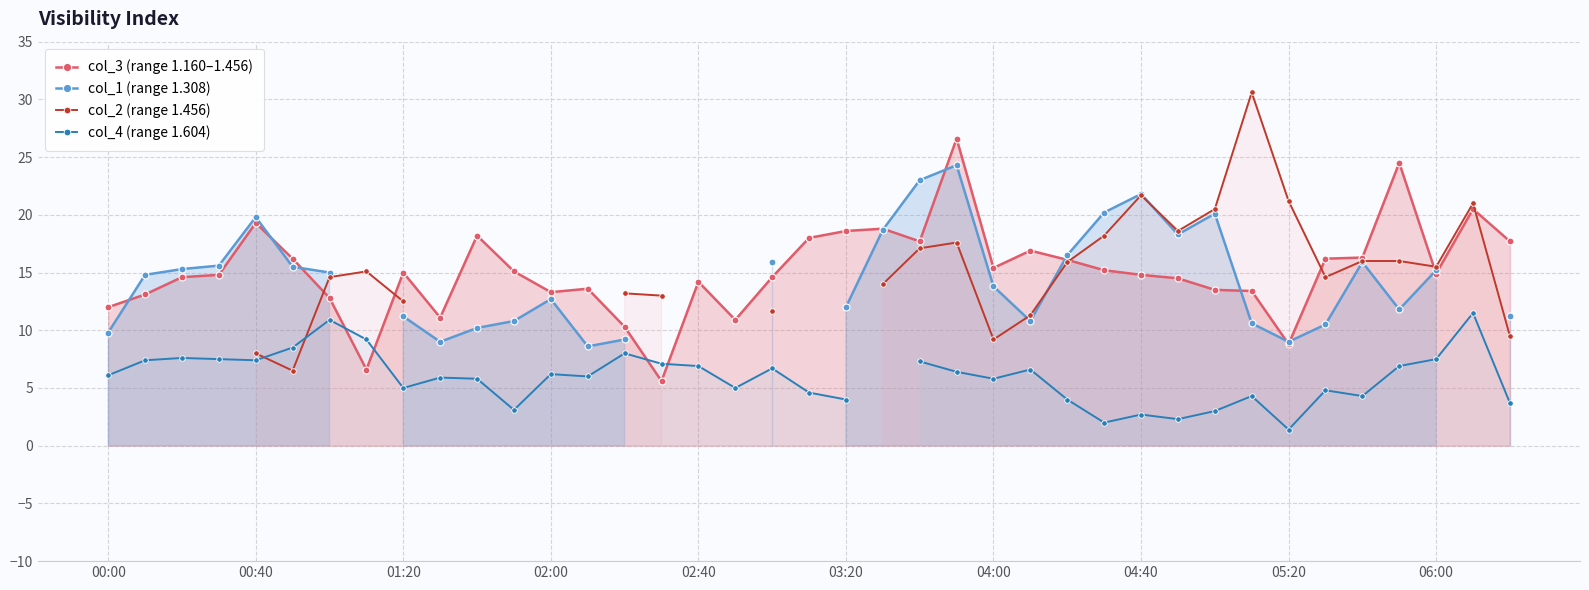

What is the lowest value of the col_3 (range 1.160–1.456) series?

5.6